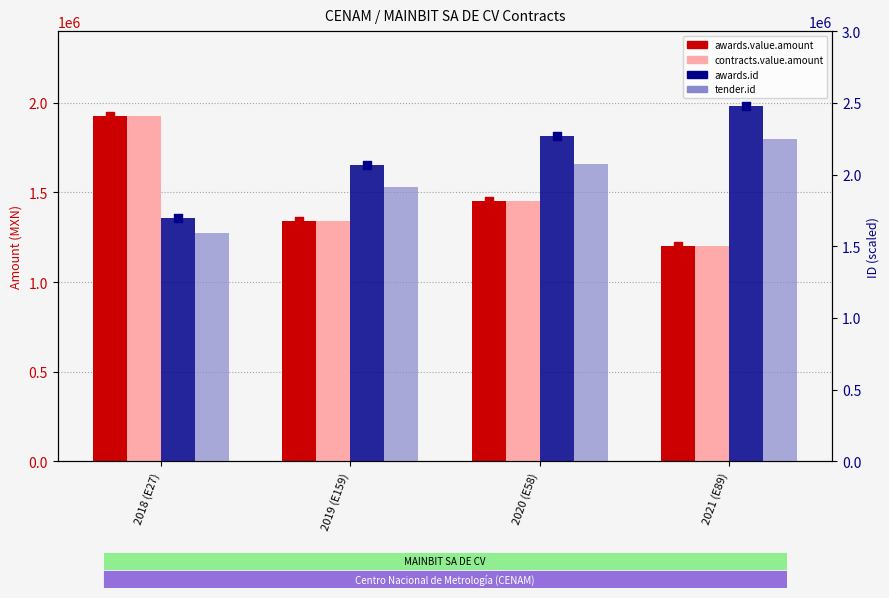

Which series reaches the maximum Y coordinate?

awards.id